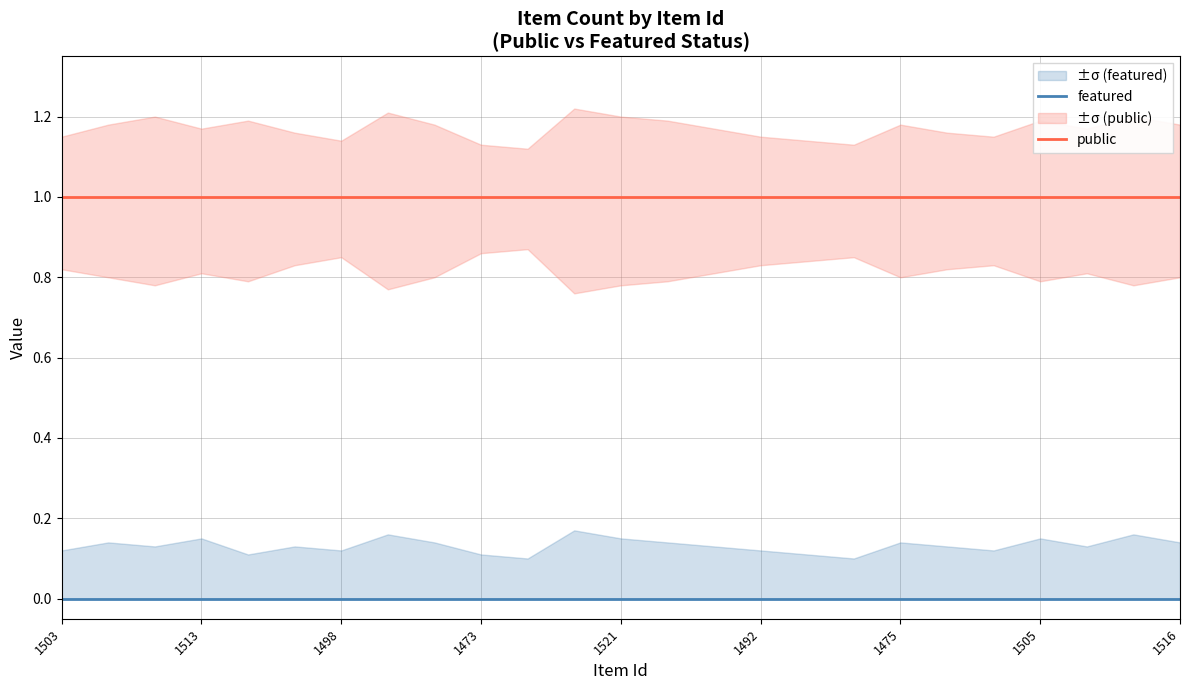

At which category is the sum across all series the highest?

1503